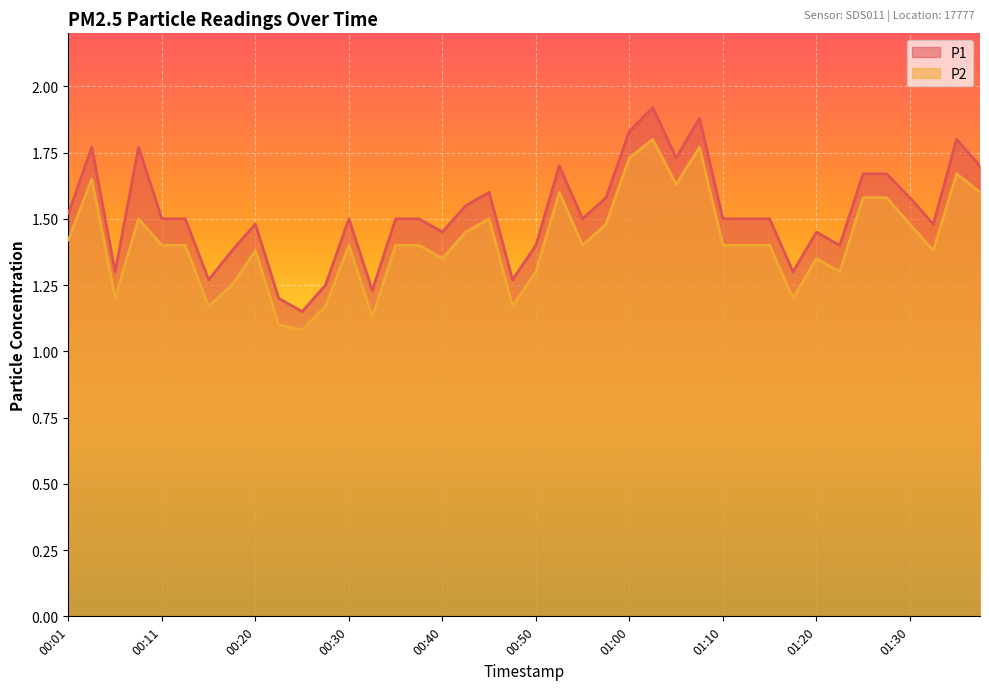

Reading left to right, list all the values displayed in this chart.

P1: 00:01=1.5	00:03=1.8	00:06=1.3	00:08=1.8	00:11=1.5	00:13=1.5	00:16=1.3	00:18=1.4	00:20=1.5	00:23=1.2	00:25=1.1	00:28=1.2	00:30=1.5	00:33=1.2	00:35=1.5	00:37=1.5	00:40=1.4	00:42=1.6	00:45=1.6	00:47=1.3	00:50=1.4	00:52=1.7	00:55=1.5	00:57=1.6	01:00=1.8	01:02=1.9	01:05=1.7	01:07=1.9	01:10=1.5	01:12=1.5	01:15=1.5	01:17=1.3	01:20=1.4	01:22=1.4	01:25=1.7	01:27=1.7	01:30=1.6	01:32=1.5	01:35=1.8	01:40=1.7
P2: 00:01=1.4	00:03=1.6	00:06=1.2	00:08=1.5	00:11=1.4	00:13=1.4	00:16=1.2	00:18=1.2	00:20=1.4	00:23=1.1	00:25=1.1	00:28=1.2	00:30=1.4	00:33=1.1	00:35=1.4	00:37=1.4	00:40=1.4	00:42=1.4	00:45=1.5	00:47=1.2	00:50=1.3	00:52=1.6	00:55=1.4	00:57=1.5	01:00=1.7	01:02=1.8	01:05=1.6	01:07=1.8	01:10=1.4	01:12=1.4	01:15=1.4	01:17=1.2	01:20=1.4	01:22=1.3	01:25=1.6	01:27=1.6	01:30=1.5	01:32=1.4	01:35=1.7	01:40=1.6